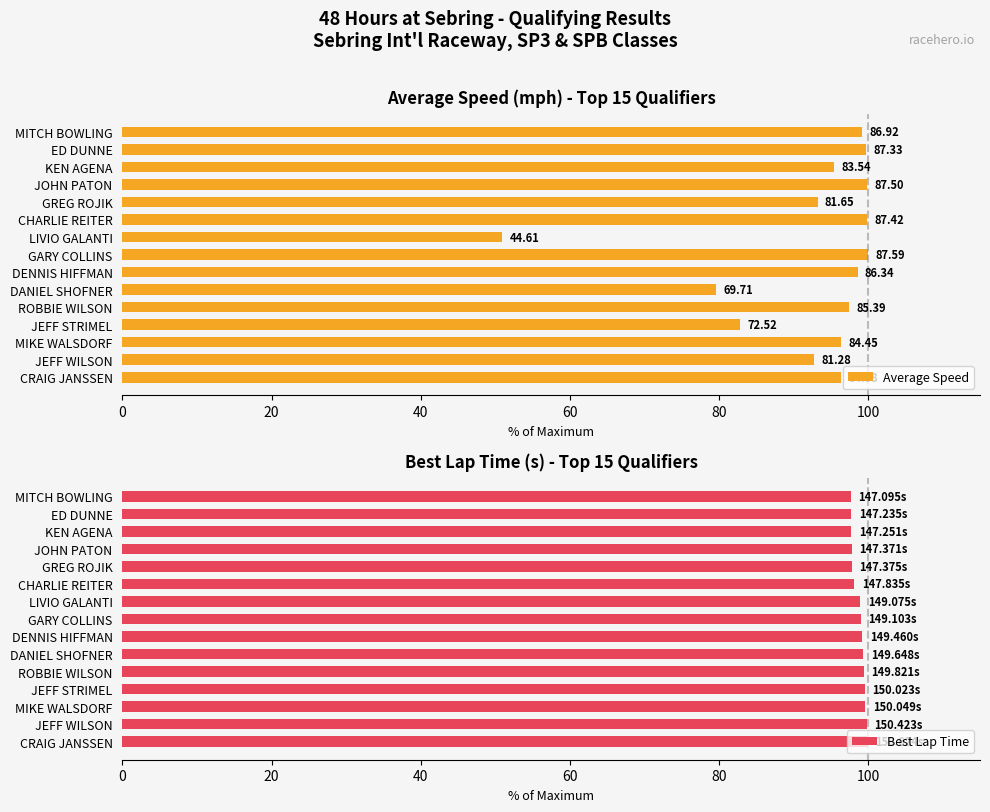

What is the approximate value of Best Lap Time at JOHN PATON?

97.8